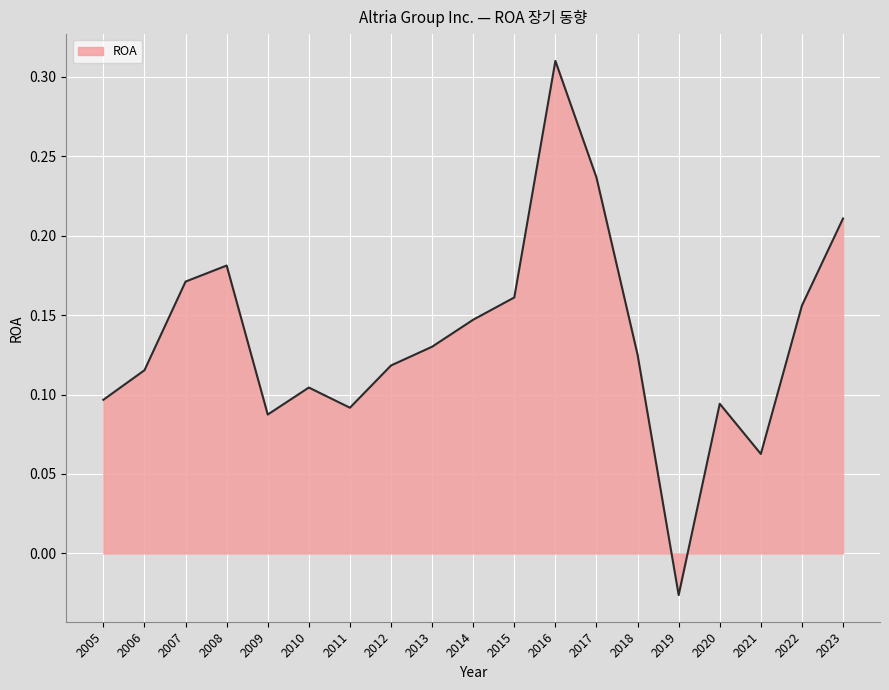

The value at 2010 is 0.2. True or false?

False